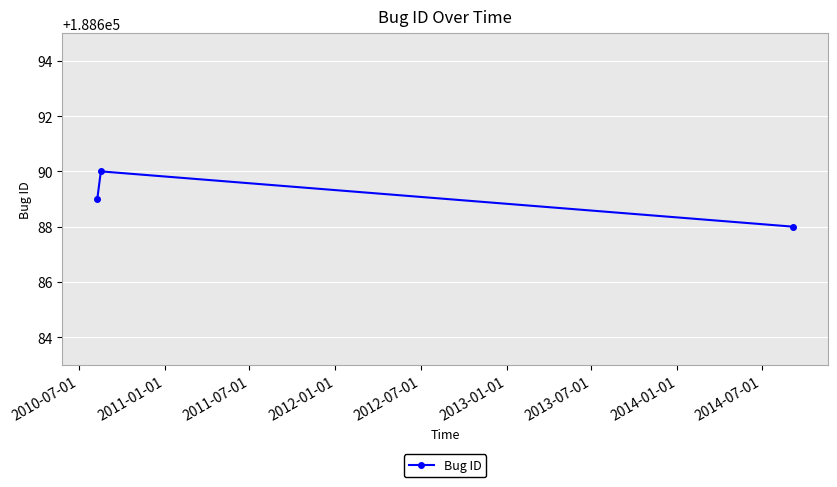

What is the maximum value shown in the chart?

188690